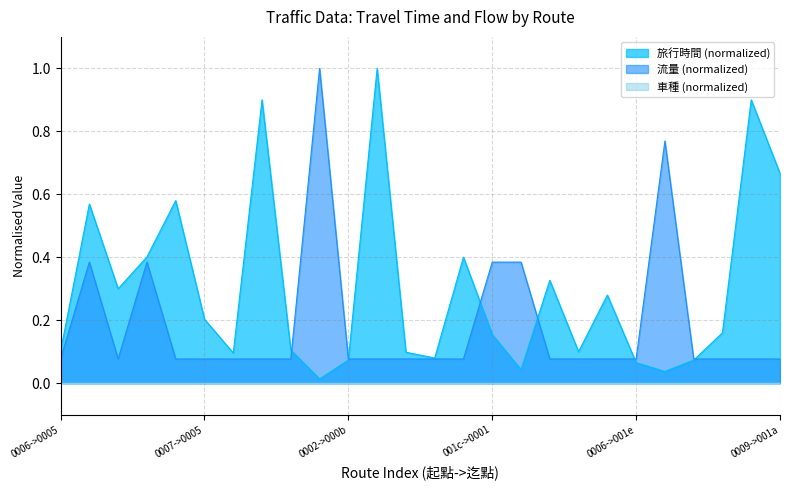

How many lines are shown in the chart?

3